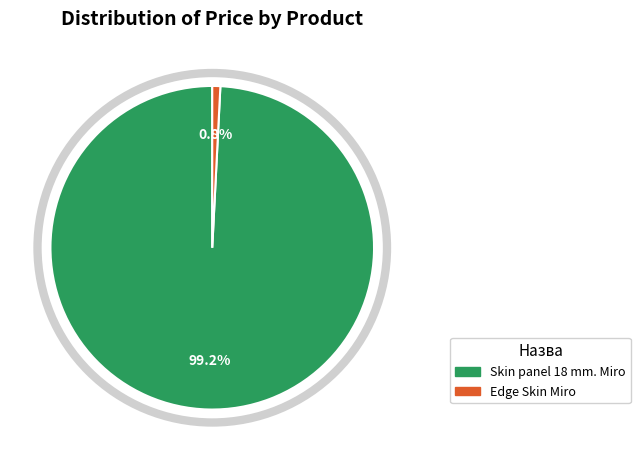

Between Skin panel 18 mm. Miro and Edge Skin Miro, which is larger?

Skin panel 18 mm. Miro